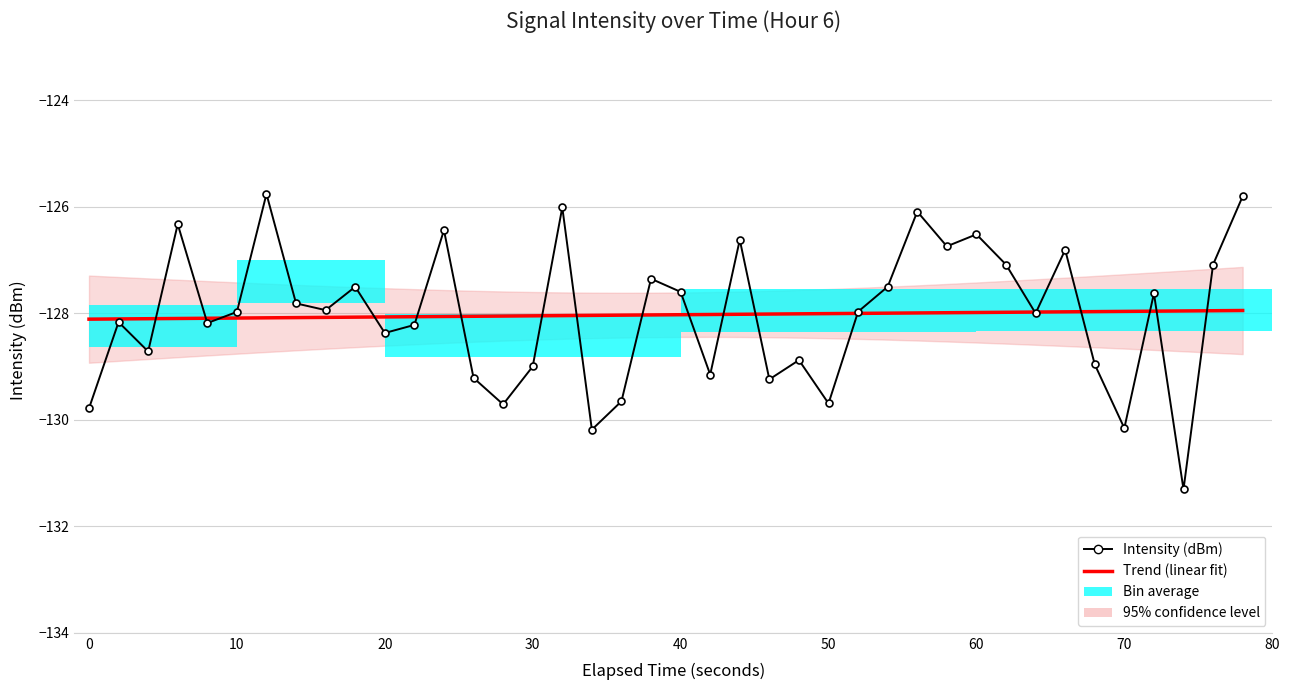

How many intersections are there between Intensity (dBm) and Trend (linear fit)?

19